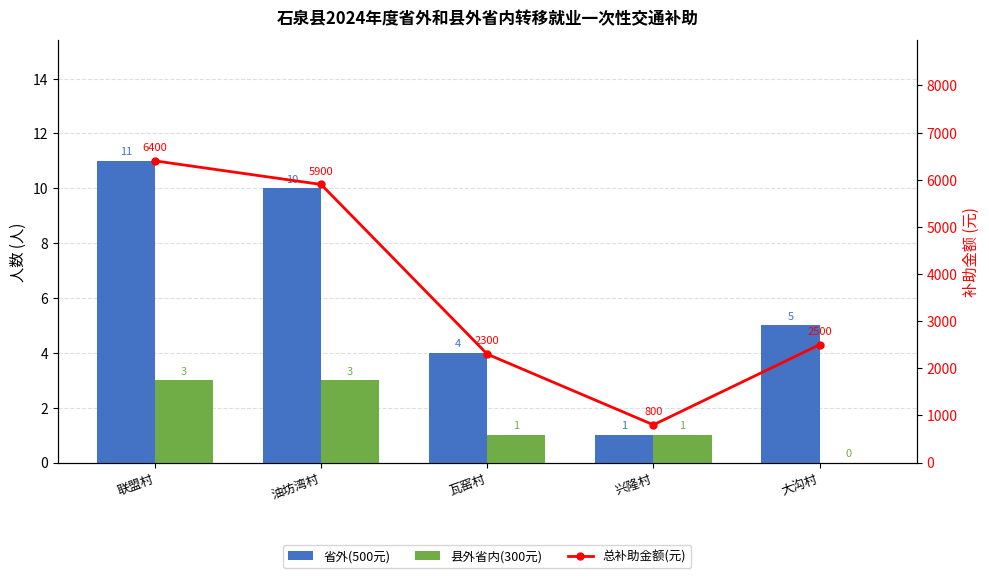

Where does the 总补助金额(元) series first go above 2500?

联盟村